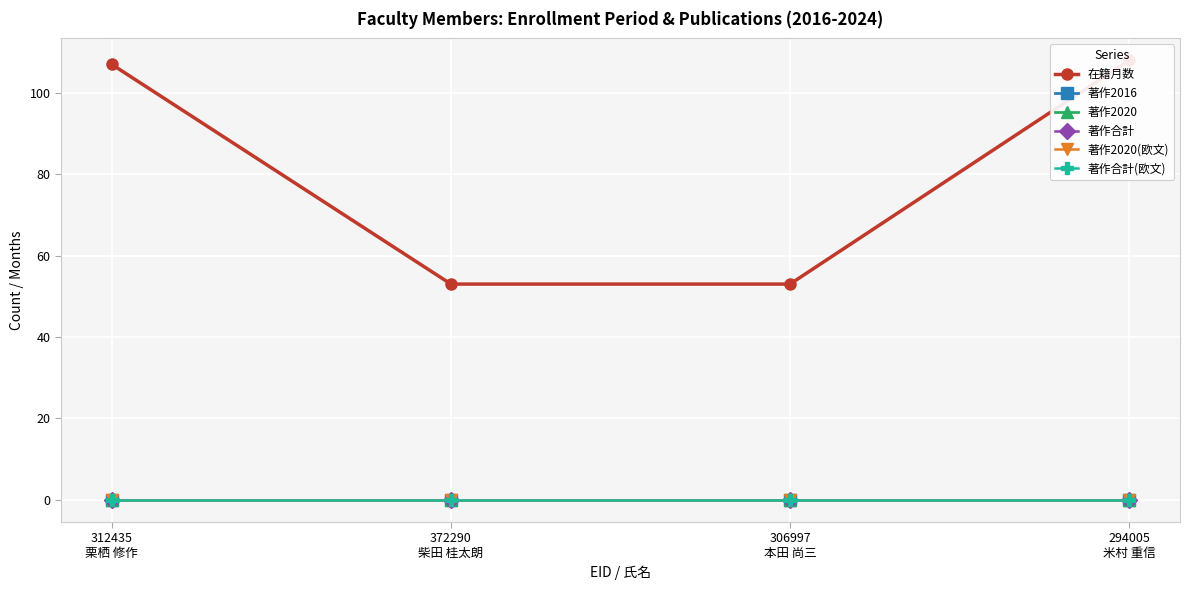

Count the number of data series in this chart.

6